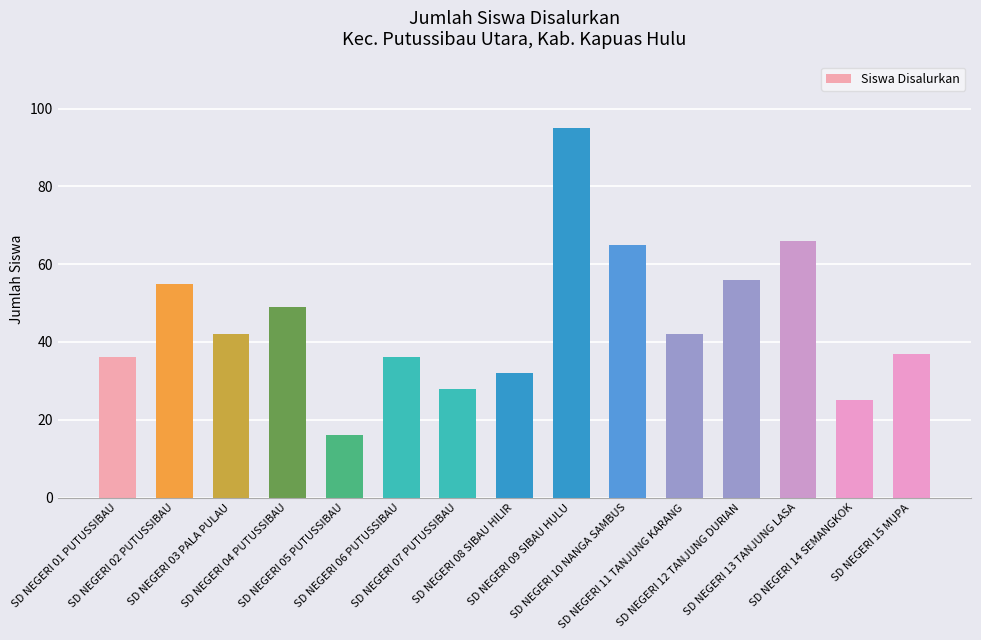

Reading left to right, what are all the values shown in this chart?

SD NEGERI 01 PUTUSSIBAU=36	SD NEGERI 02 PUTUSSIBAU=55	SD NEGERI 03 PALA PULAU=42	SD NEGERI 04 PUTUSSIBAU=49	SD NEGERI 05 PUTUSSIBAU=16	SD NEGERI 06 PUTUSSIBAU=36	SD NEGERI 07 PUTUSSIBAU=28	SD NEGERI 08 SIBAU HILIR=32	SD NEGERI 09 SIBAU HULU=95	SD NEGERI 10 NANGA SAMBUS=65	SD NEGERI 11 TANJUNG KARANG=42	SD NEGERI 12 TANJUNG DURIAN=56	SD NEGERI 13 TANJUNG LASA=66	SD NEGERI 14 SEMANGKOK=25	SD NEGERI 15 MUPA=37